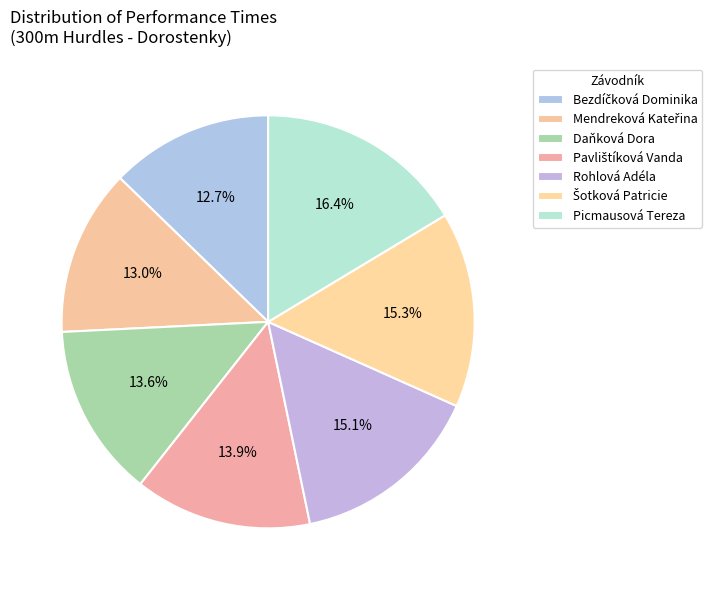

How many slices are in this pie chart?

7